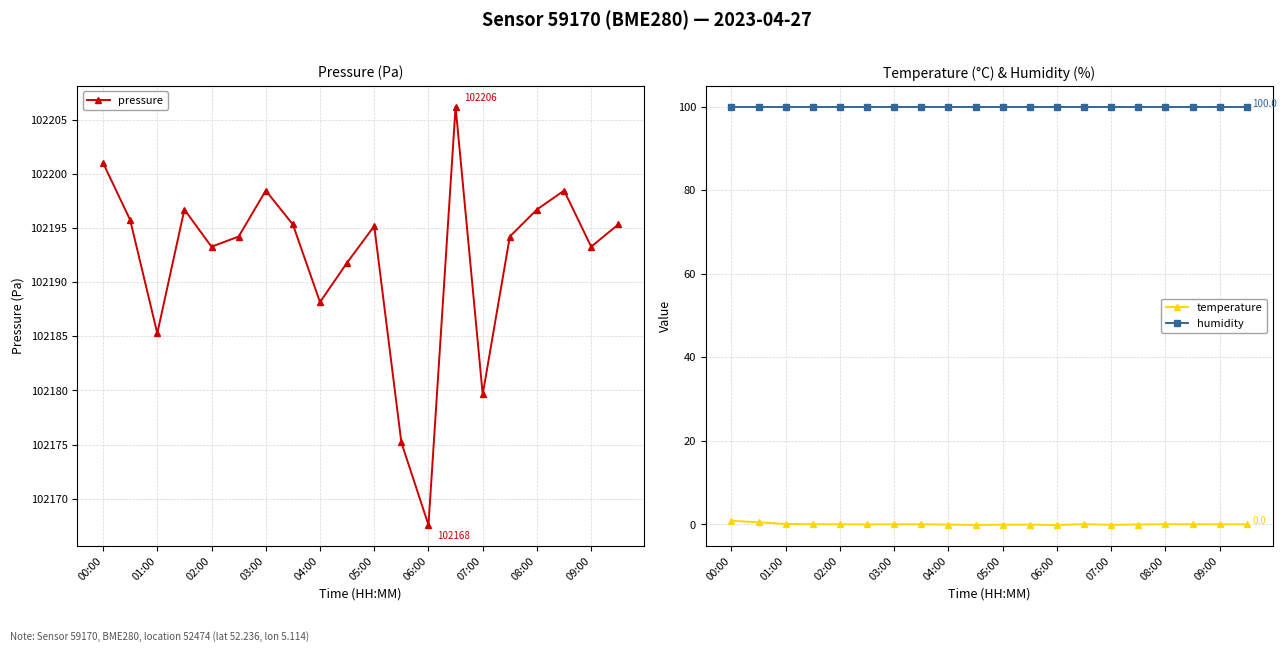

What is the maximum value for humidity?

100.0